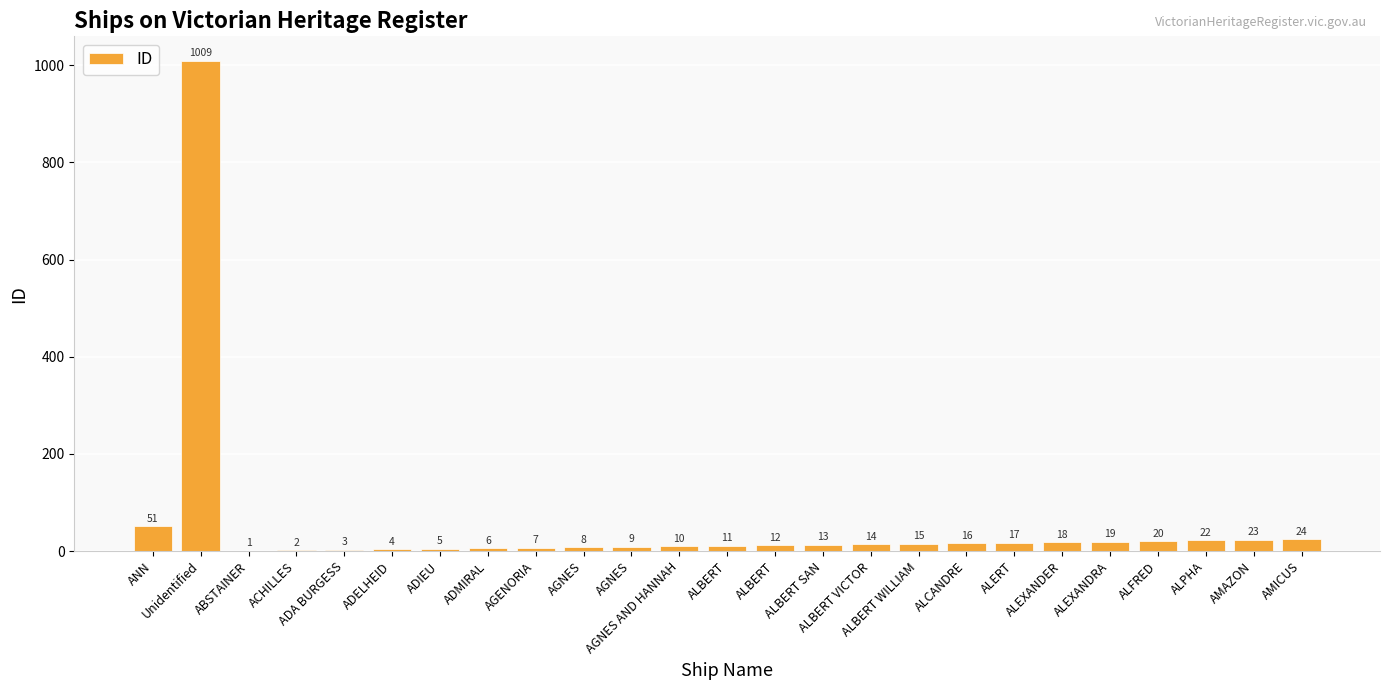

Are the bars horizontal?

No